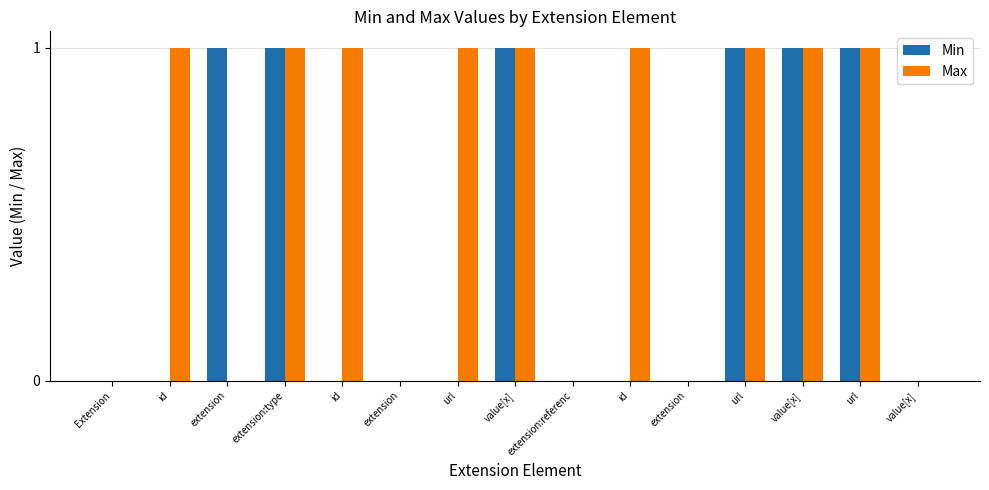

Between Extension and extension, which series saw the biggest shift?

Min